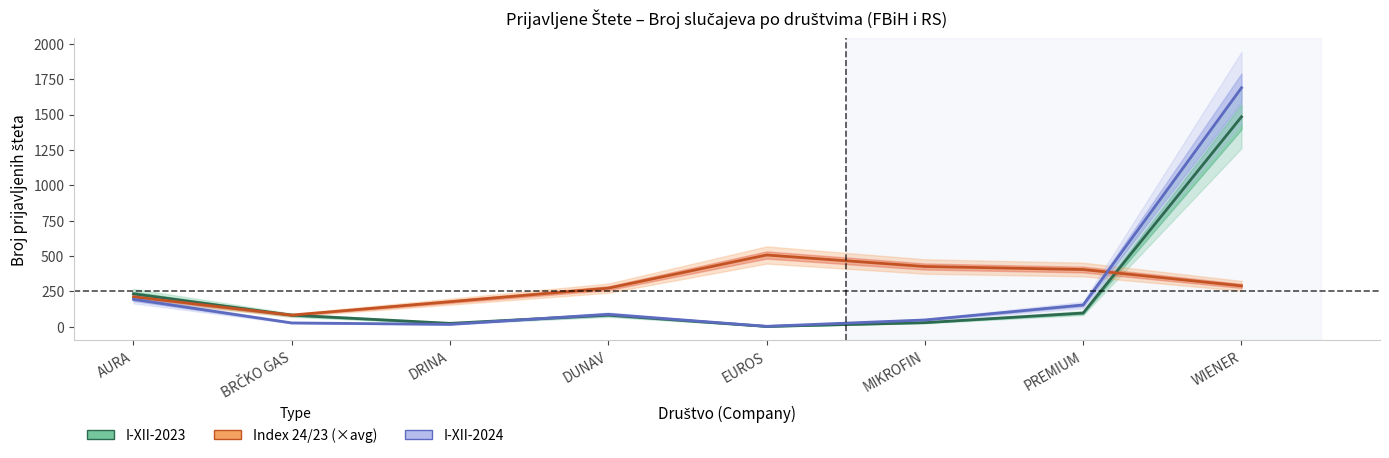

Reading left to right, list all the values displayed in this chart.

I-XII-2023: AURA=232.0	BRČKO GAS=81.0	DRINA=23.0	DUNAV=81.0	EUROS=1.0	MIKROFIN=28.0	PREMIUM=96.0	WIENER=1484.0
Index 24/23 (×avg): AURA=210.7	BRČKO GAS=81.3	DRINA=176.2	DUNAV=272.0	EUROS=506.5	MIKROFIN=425.1	PREMIUM=403.6	WIENER=288.2
I-XII-2024: AURA=193.0	BRČKO GAS=26.0	DRINA=16.0	DUNAV=87.0	EUROS=2.0	MIKROFIN=47.0	PREMIUM=153.0	WIENER=1689.0